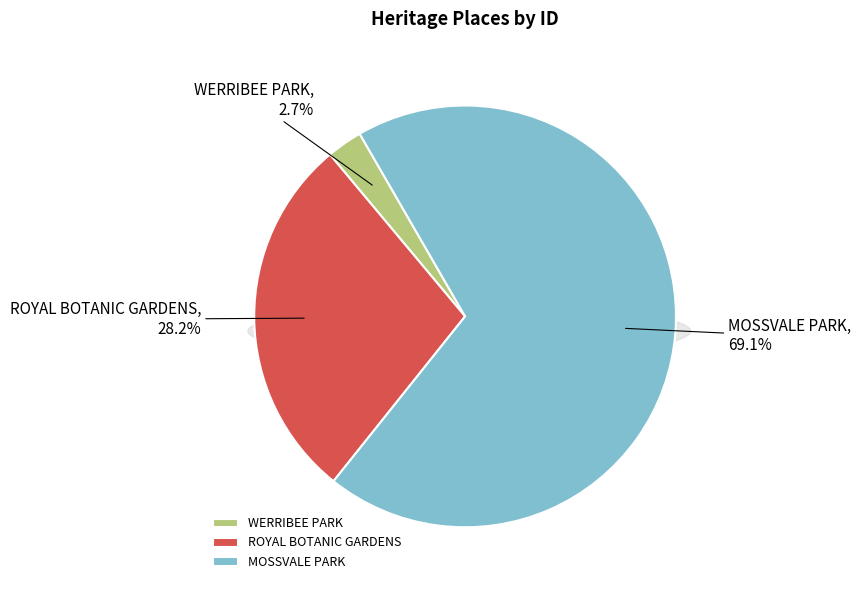

To the nearest percent, what percentage of the pie is ROYAL BOTANIC GARDENS?

28%